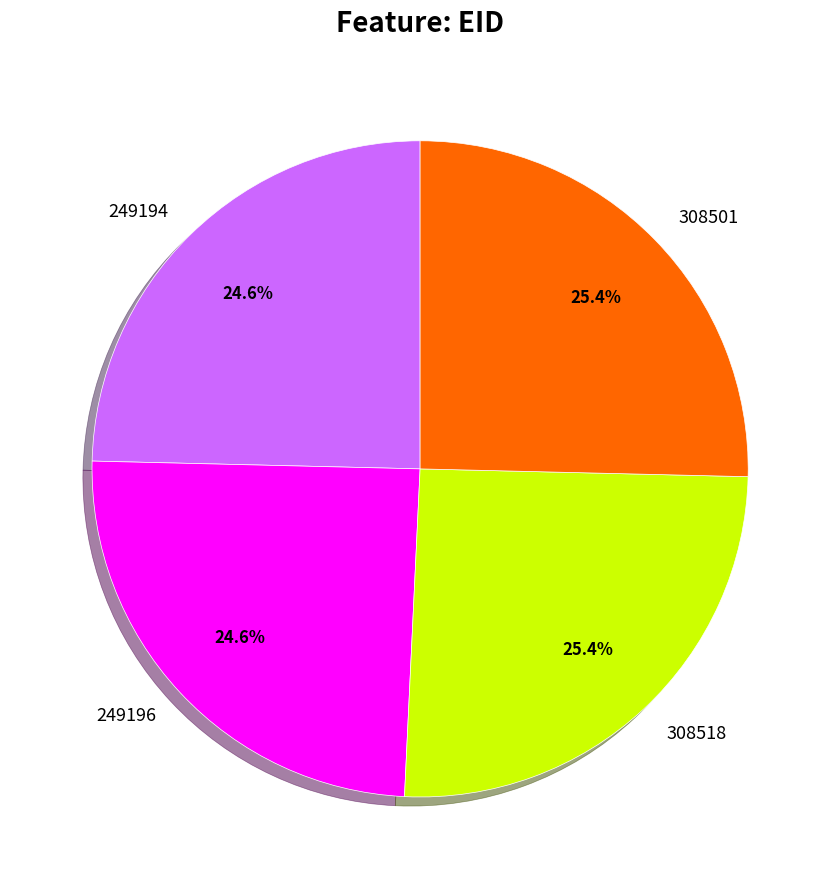

Approximately how many times larger is the value at 308501 compared to 249196?

1.0